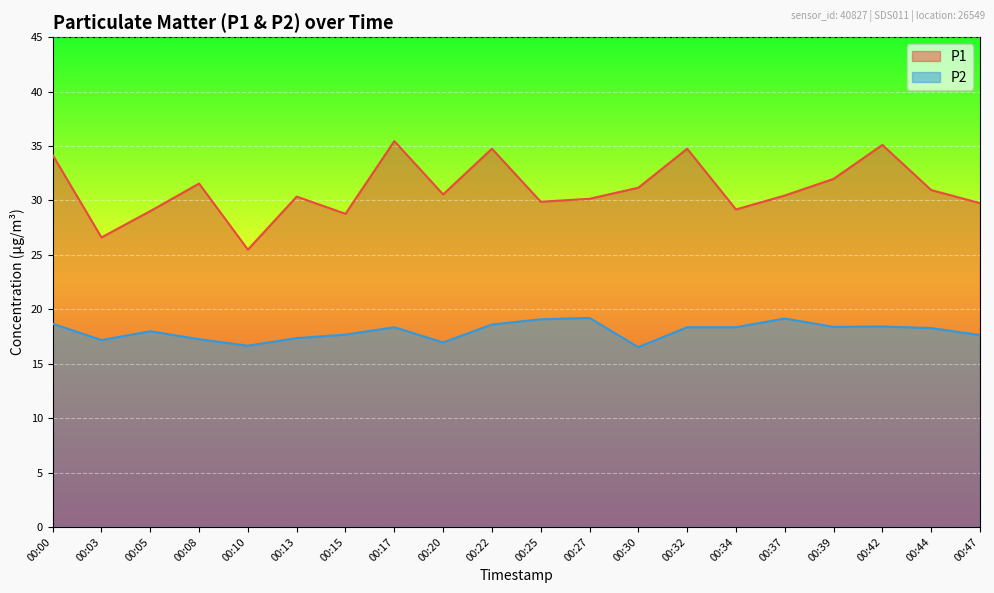

At which label does P1 reach its minimum?

00:10